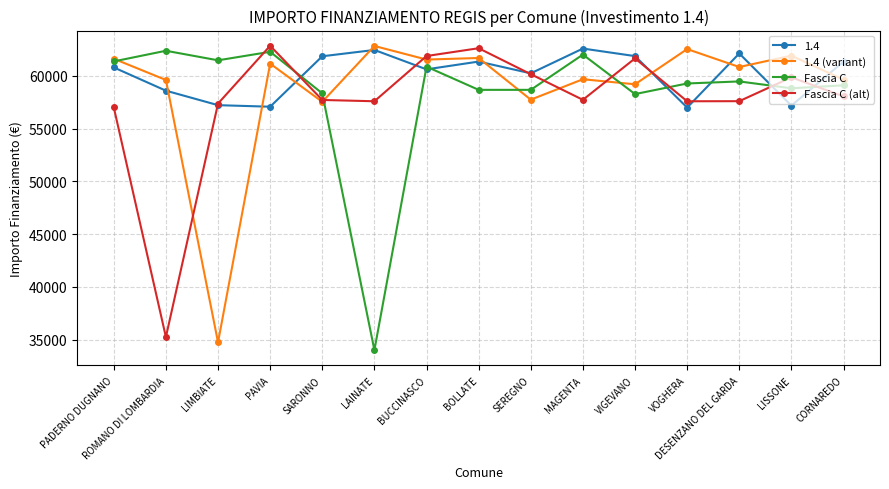

True or false: Fascia C (alt) has a value of 62840.3 at PAVIA.

True